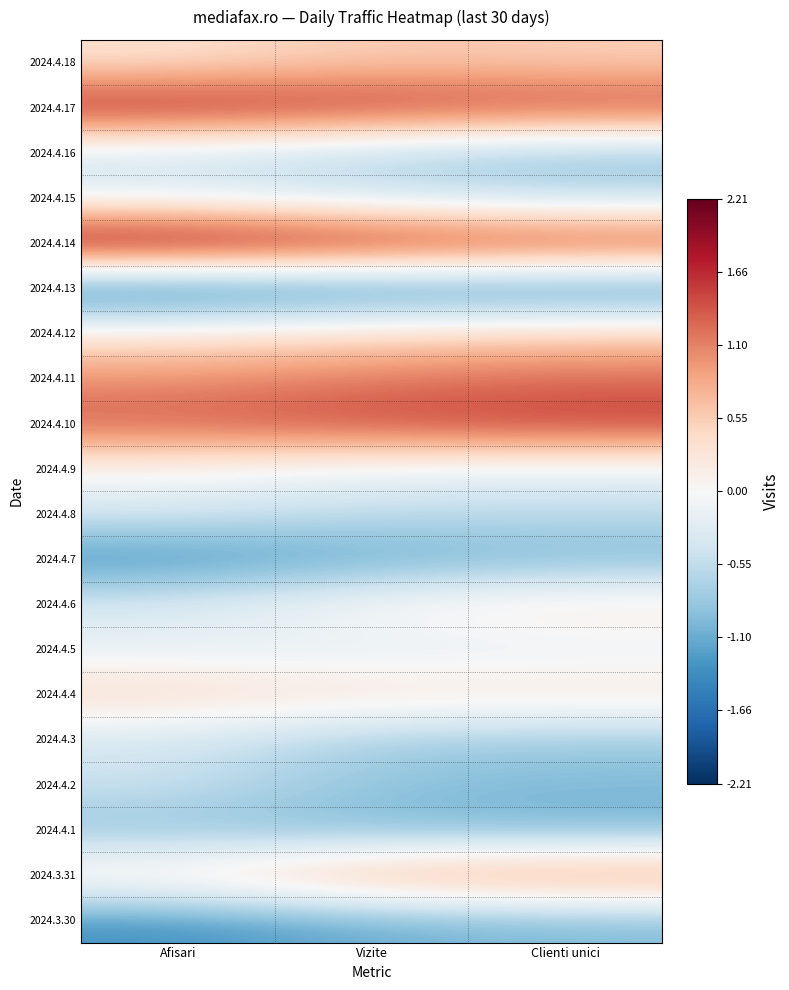

Rank the series by their maximum value, from lowest to highest.

2024.4.13, 2024.4.7, 2024.3.30, 2024.4.1, 2024.4.16, 2024.4.2, 2024.4.3, 2024.4.8, 2024.4.15, 2024.4.5, 2024.4.9, 2024.4.6, 2024.4.4, 2024.4.12, 2024.4.18, 2024.3.31, 2024.4.11, 2024.4.10, 2024.4.17, 2024.4.14